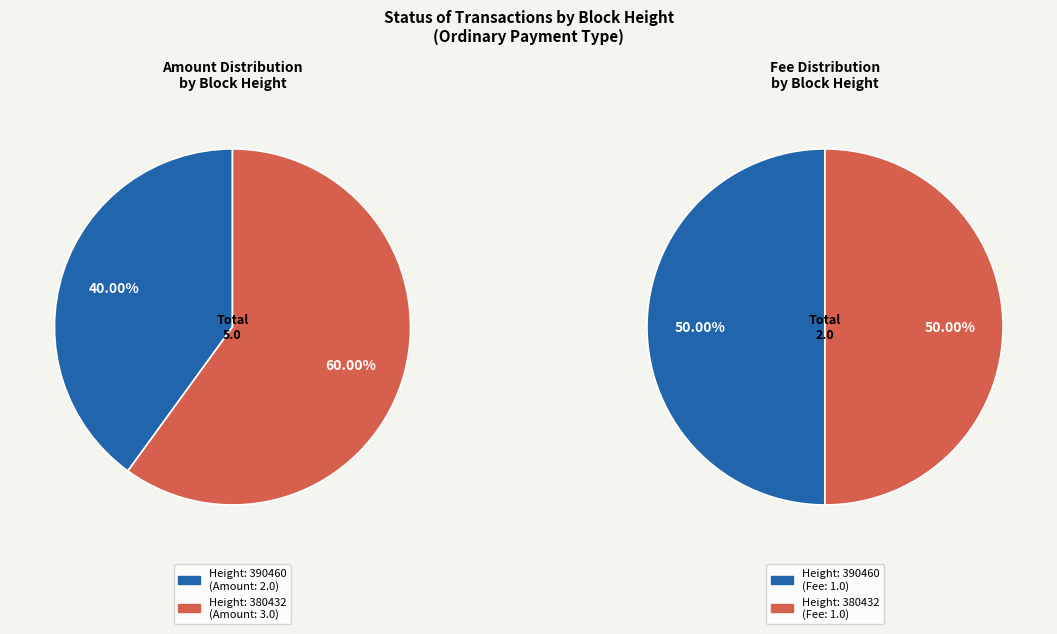

Is it true that 380432 is 60% of the pie?

True